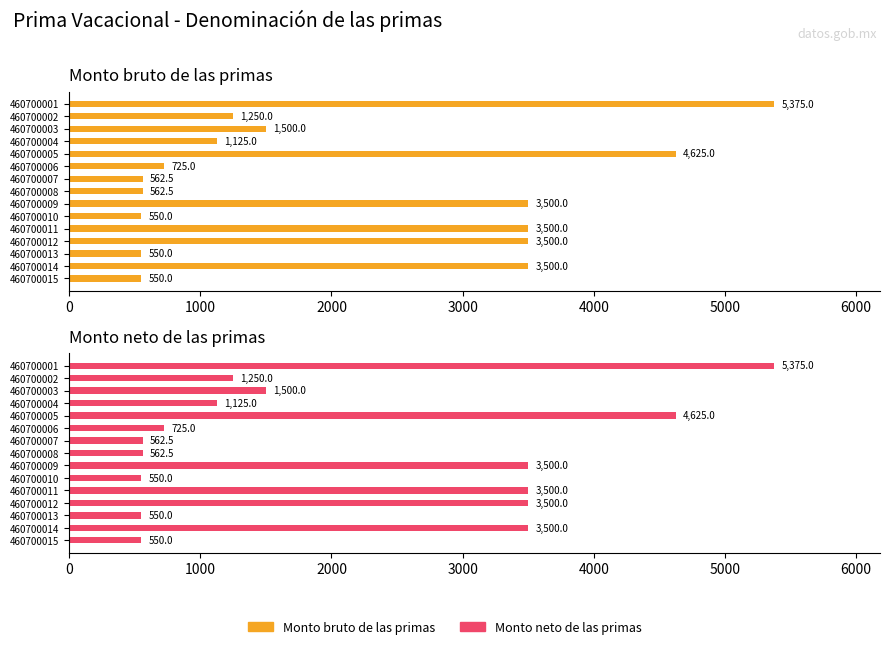

What are all the series names shown in the legend?

Monto bruto de las primas, Monto neto de las primas